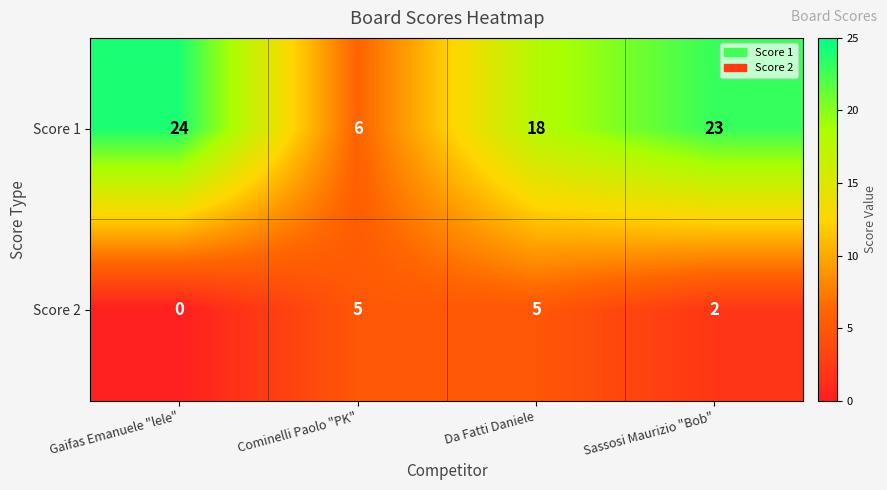

Reading left to right, extract all data points from this chart.

Score 1: Gaifas Emanuele "lele"=24	Cominelli Paolo "PK"=6	Da Fatti Daniele=18	Sassosi Maurizio "Bob"=23
Score 2: Gaifas Emanuele "lele"=0	Cominelli Paolo "PK"=5	Da Fatti Daniele=5	Sassosi Maurizio "Bob"=2